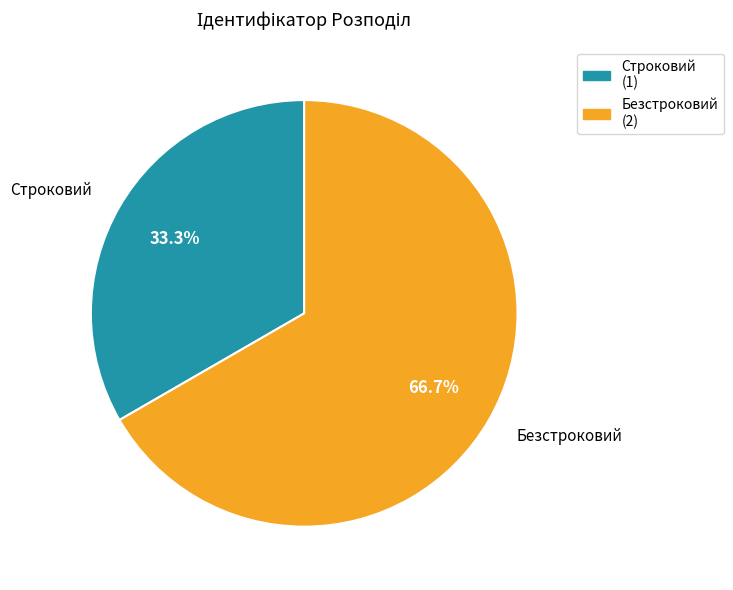

Is there any slice that represents more than half of the pie?

Yes